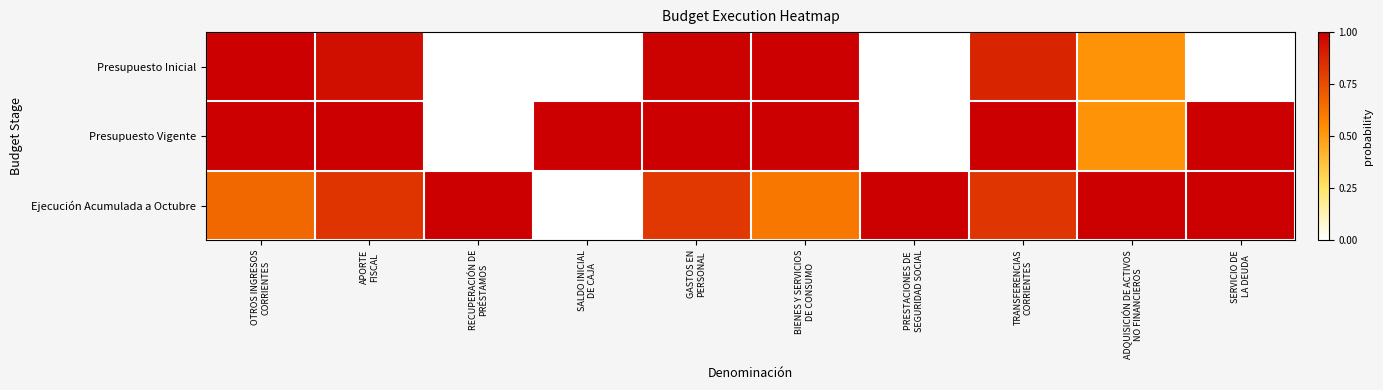

Which series has the largest range (max minus min)?

Presupuesto Inicial